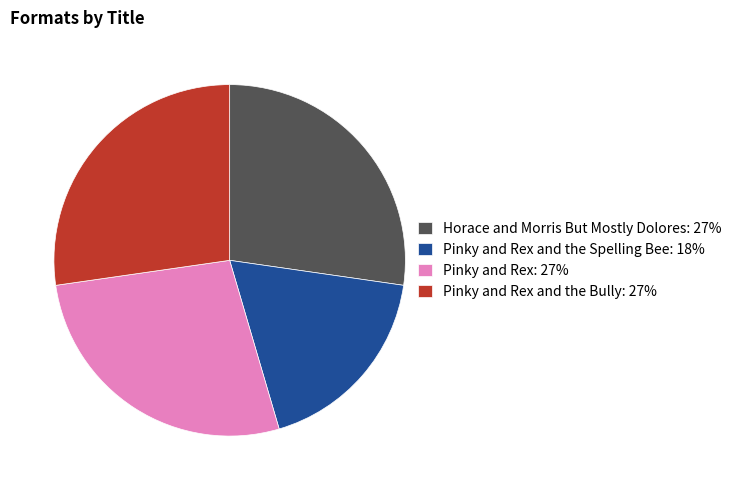

True or false: Pinky and Rex: 27% accounts for 27% of the total.

True